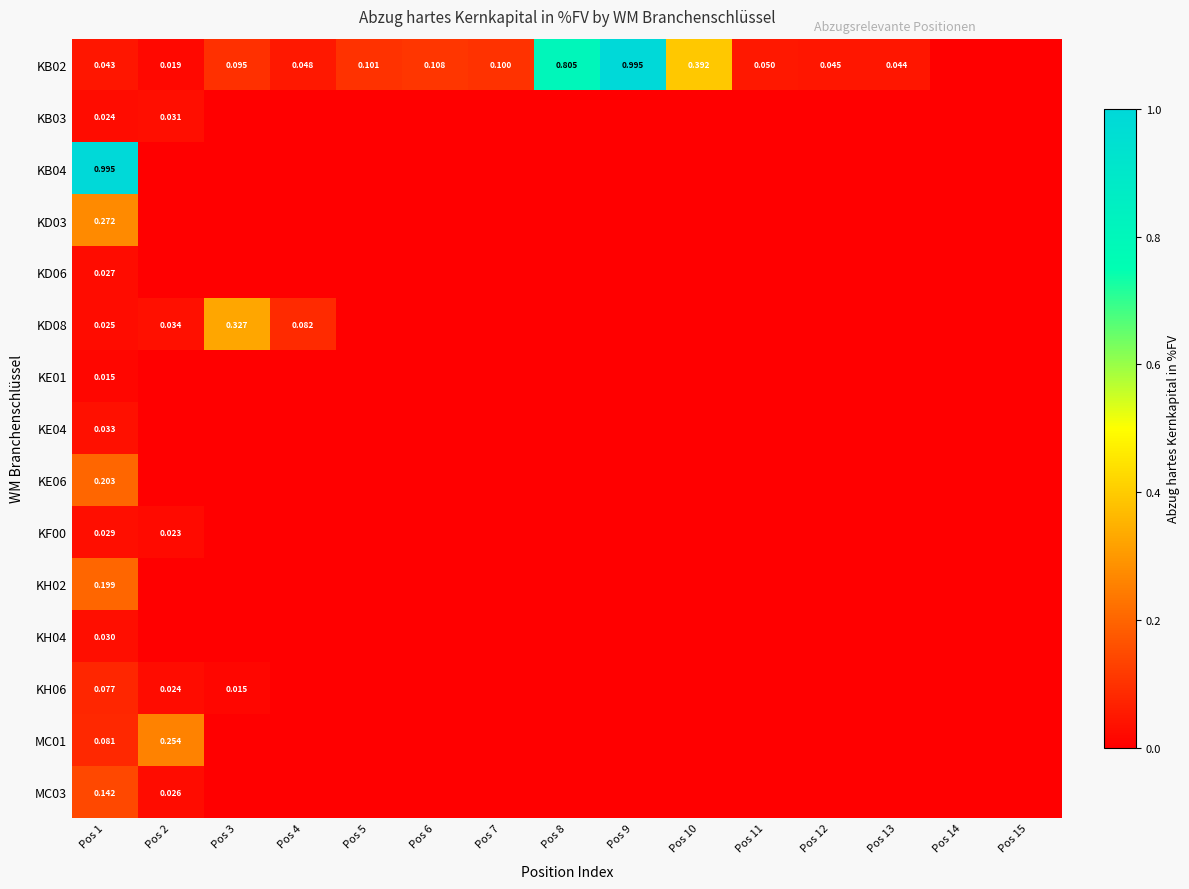

Which series has the widest spread of values?

KB02